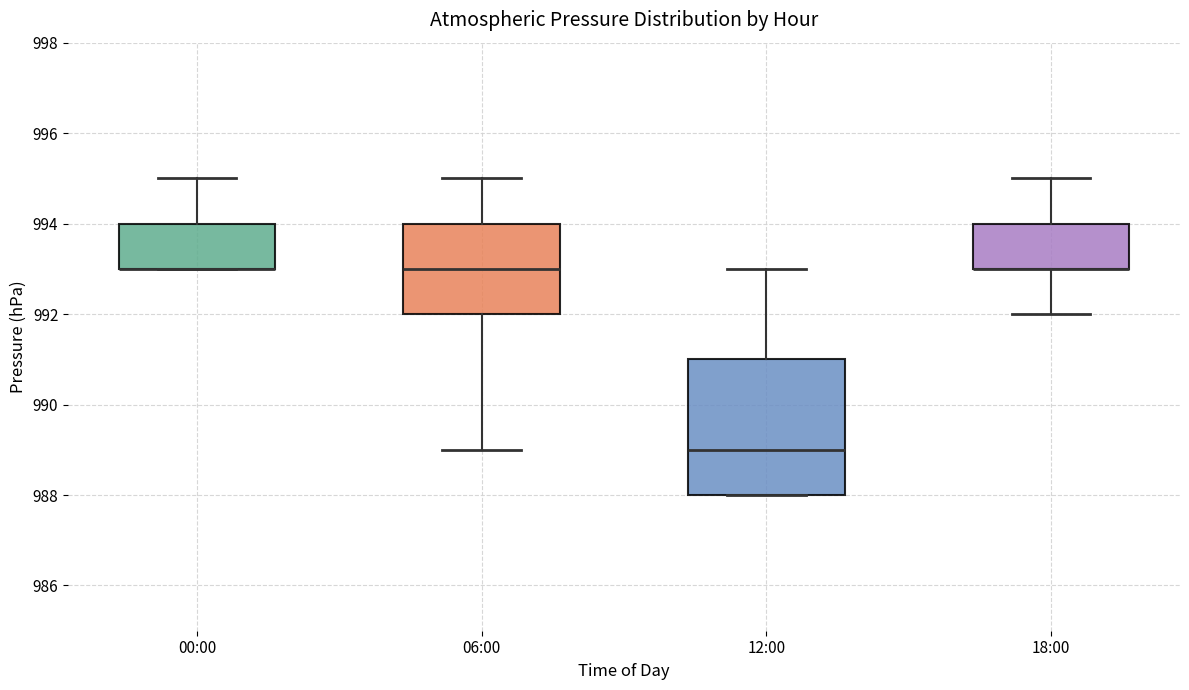

Which box is the tallest, from its lower edge to its upper edge?

12:00